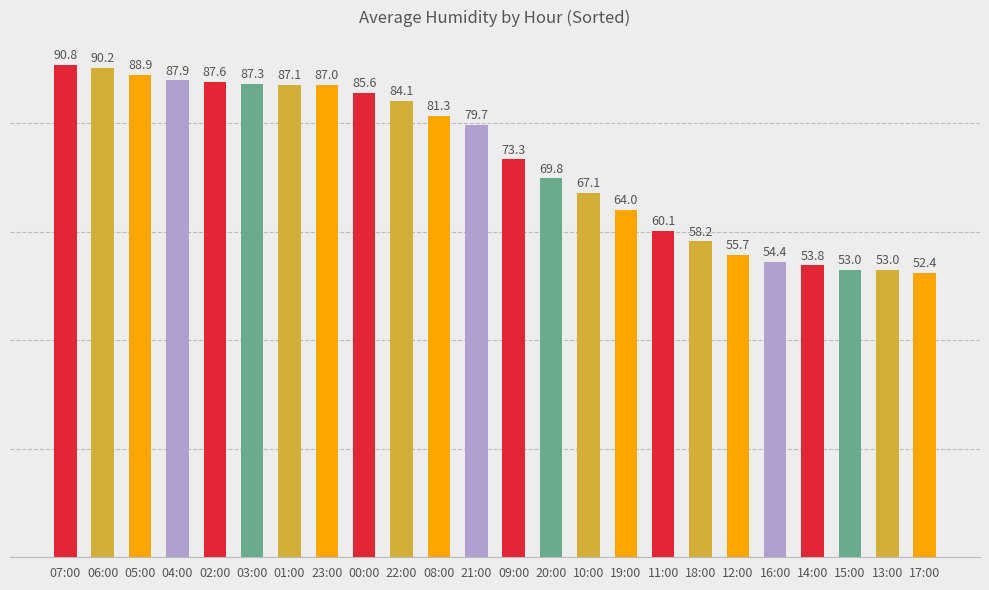

What is the sum of all values?

1752.3